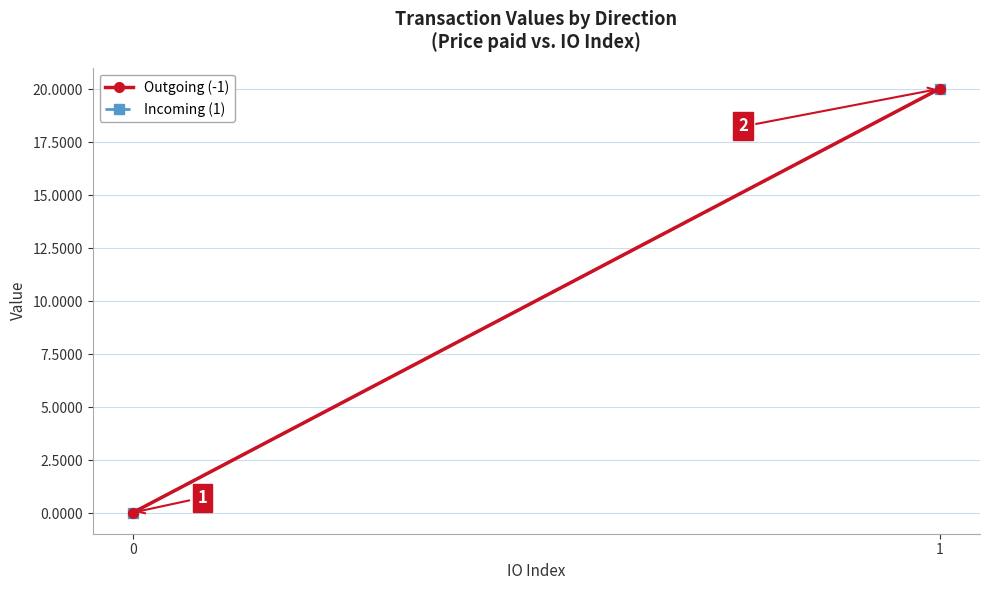

How many data points in Incoming (1) are above 20?

1